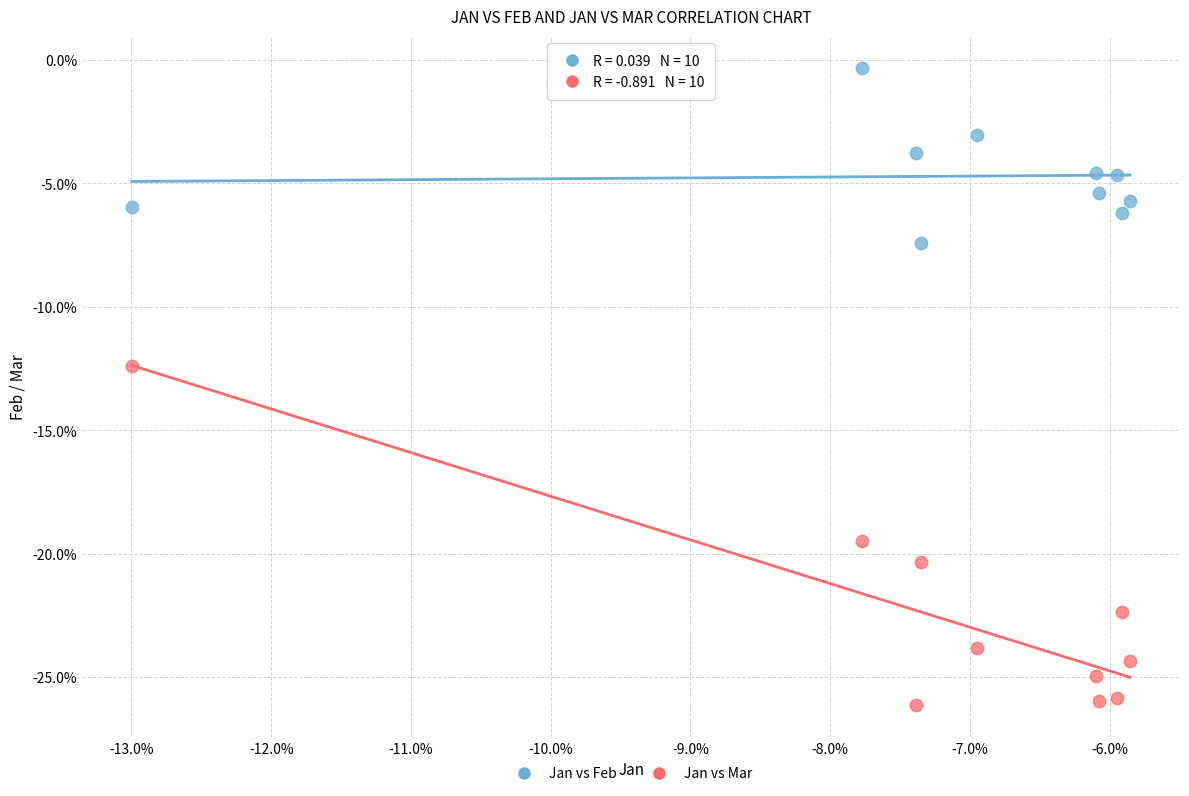

Which series contains the lowest Y value?

Jan vs Mar